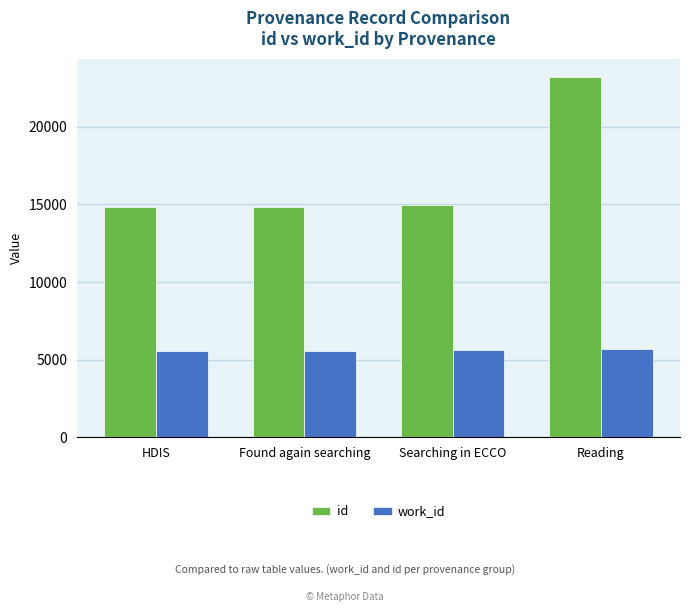

What is the spread (max minus min) of values at Searching in ECCO?

9362